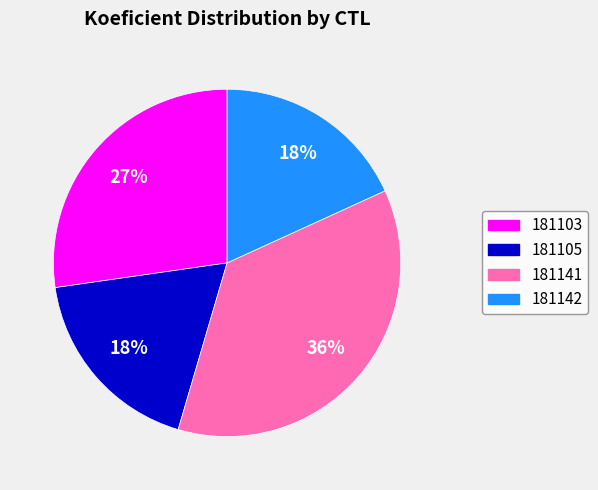

Between 181142 and 181141, which is larger?

181141